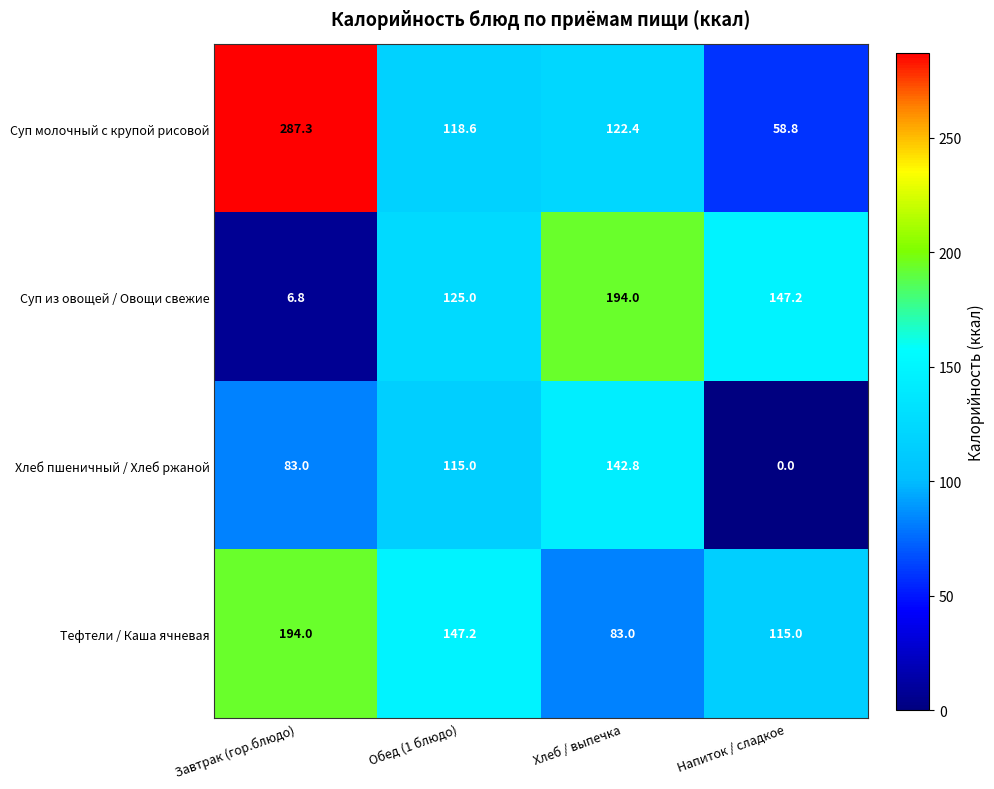

Rank the series by their average value, from highest to lowest.

Суп молочный с крупой рисовой, Тефтели / Каша ячневая, Суп из овощей / Овощи свежие, Хлеб пшеничный / Хлеб ржаной